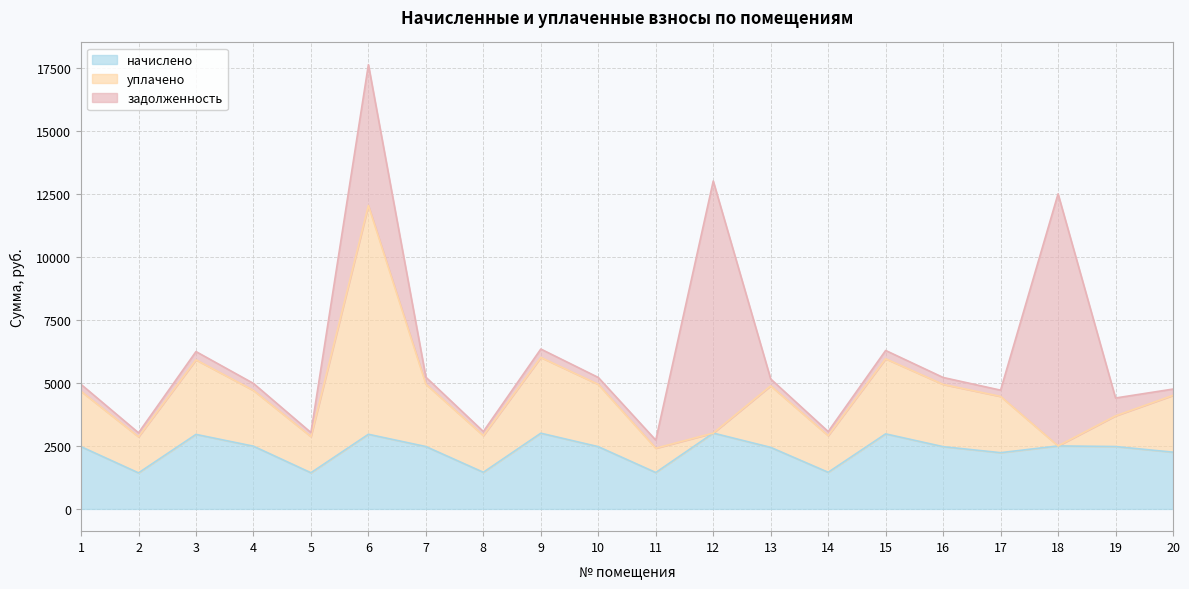

What is the highest value of the начислено series?

3009.9